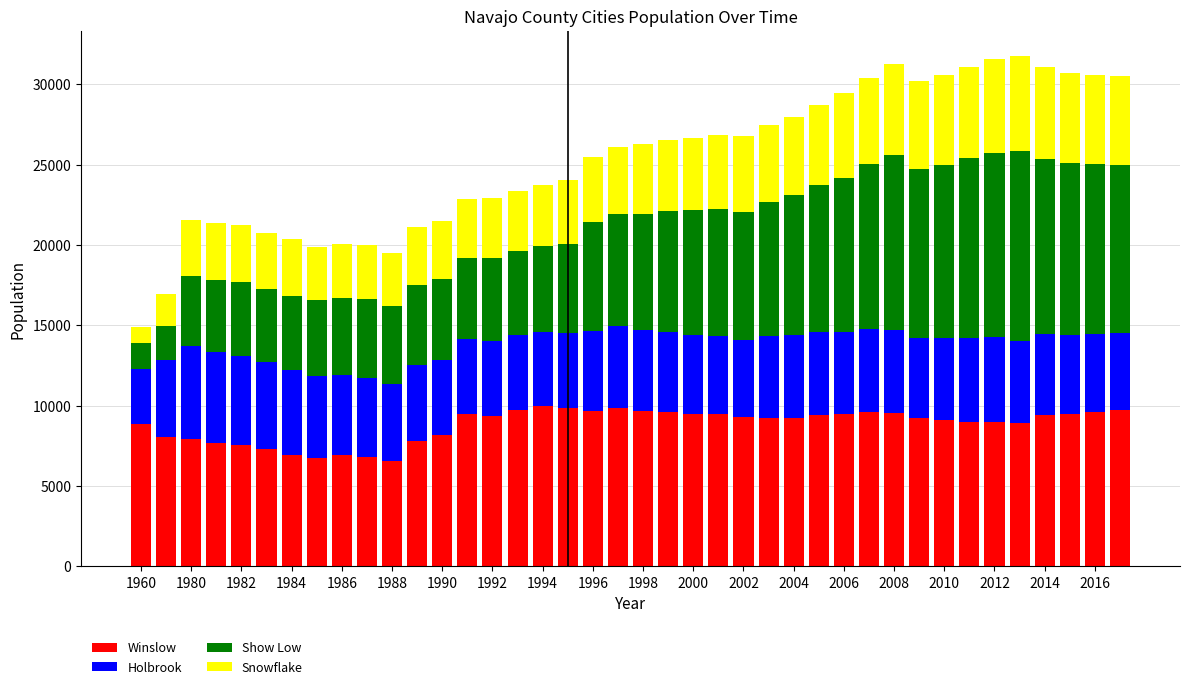

What is the sum of all Winslow values?

352565.0